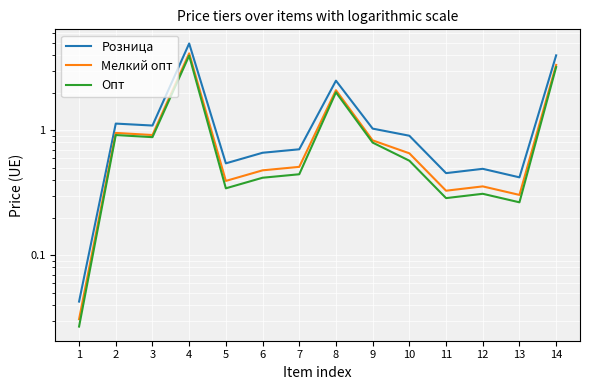

Which has a higher value, 6 or 13?

6